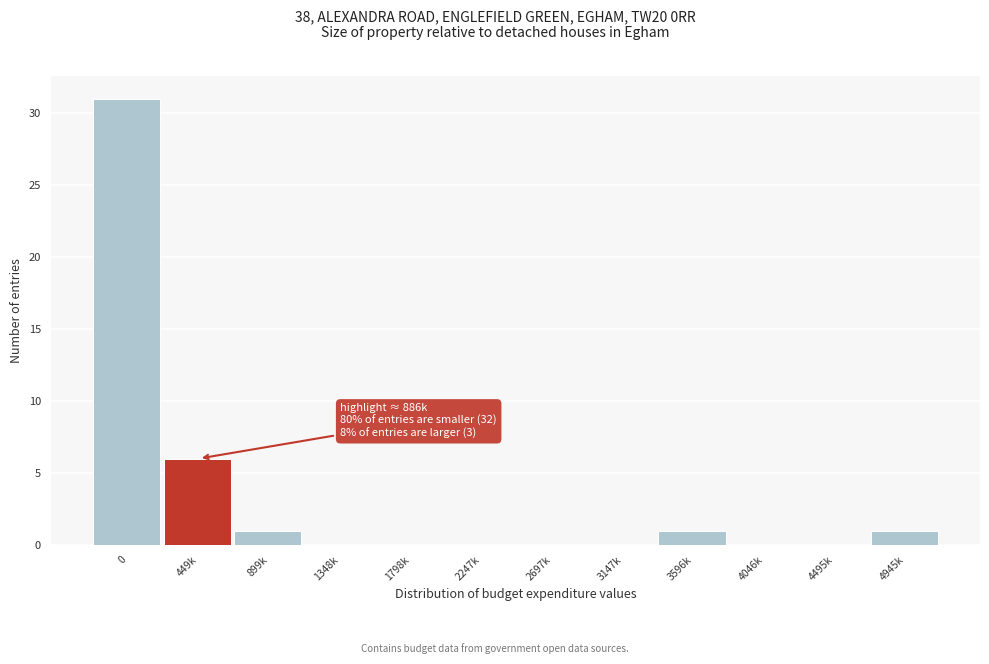

Reading left to right, what are all the values shown in this chart?

0=31	449k=6	899k=1	1348k=0	1798k=0	2247k=0	2697k=0	3147k=0	3596k=1	4046k=0	4495k=0	4945k=1